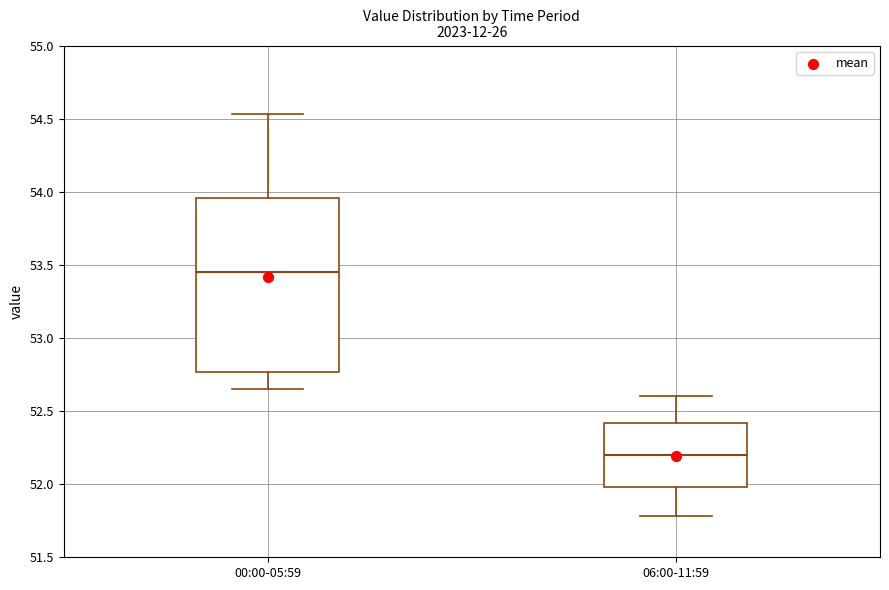

Which box has the lowest median line?

06:00-11:59